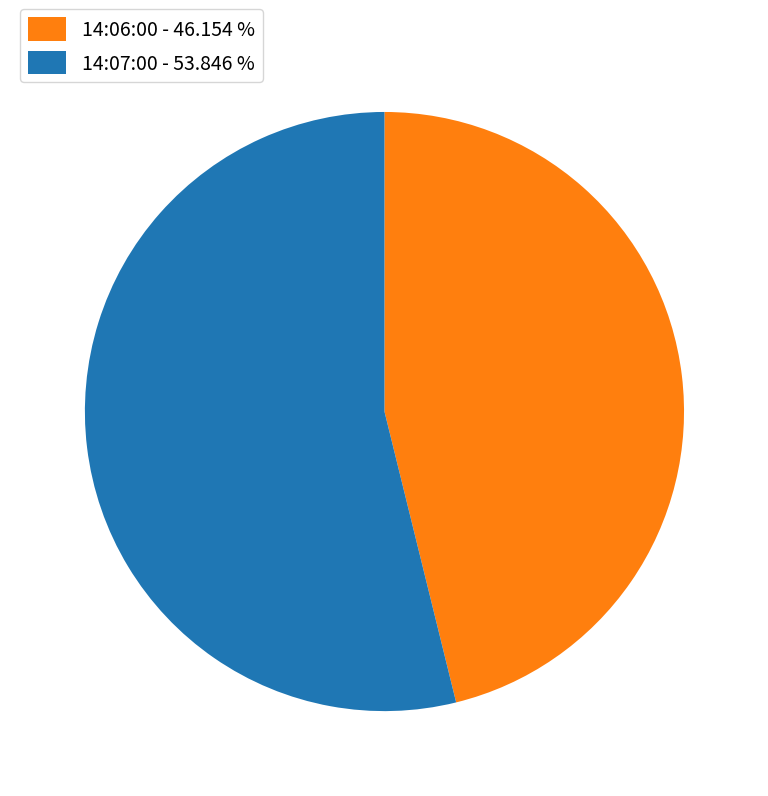

How many segments does this pie chart have?

2